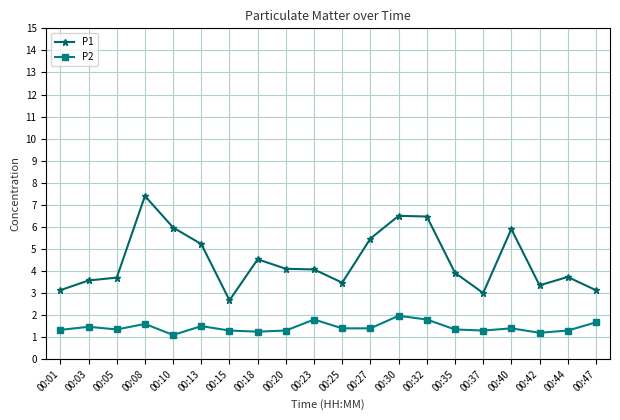

What is the value of the P1 point at the 18th from the left?

3.4